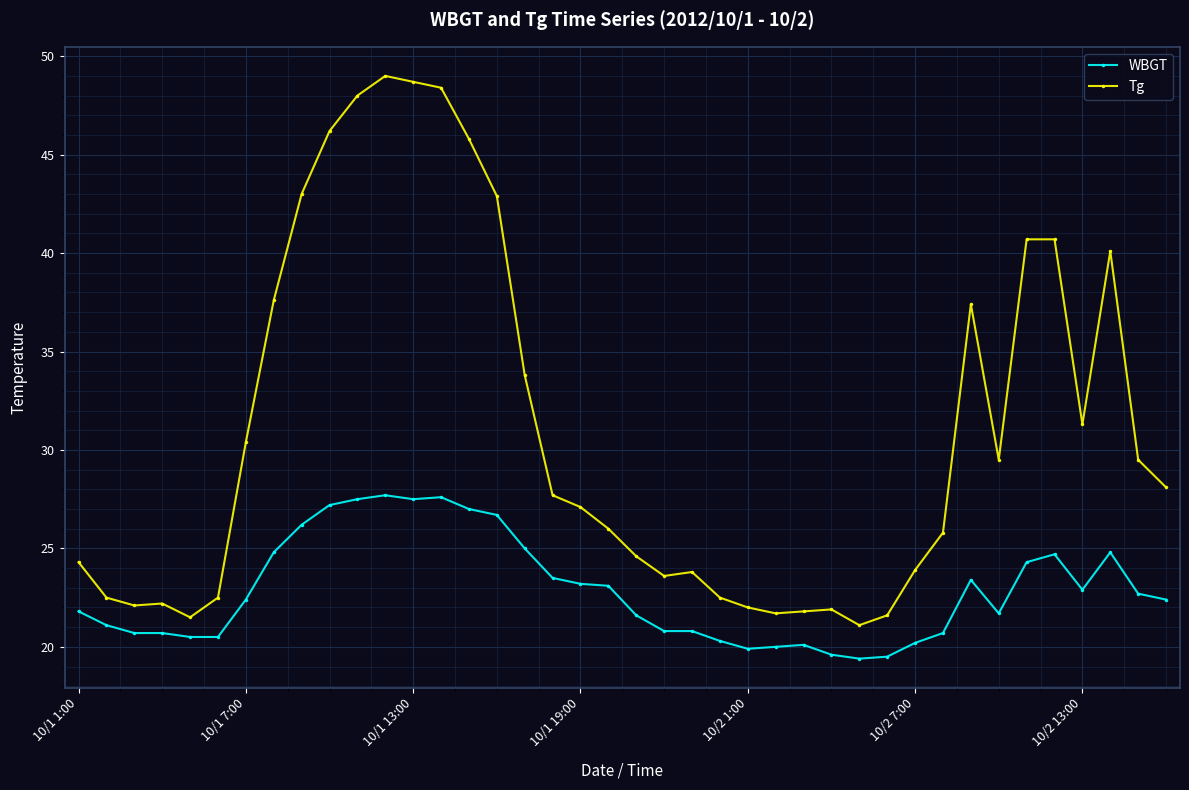

What is the difference between the second highest and minimum values in the Tg series?

27.6